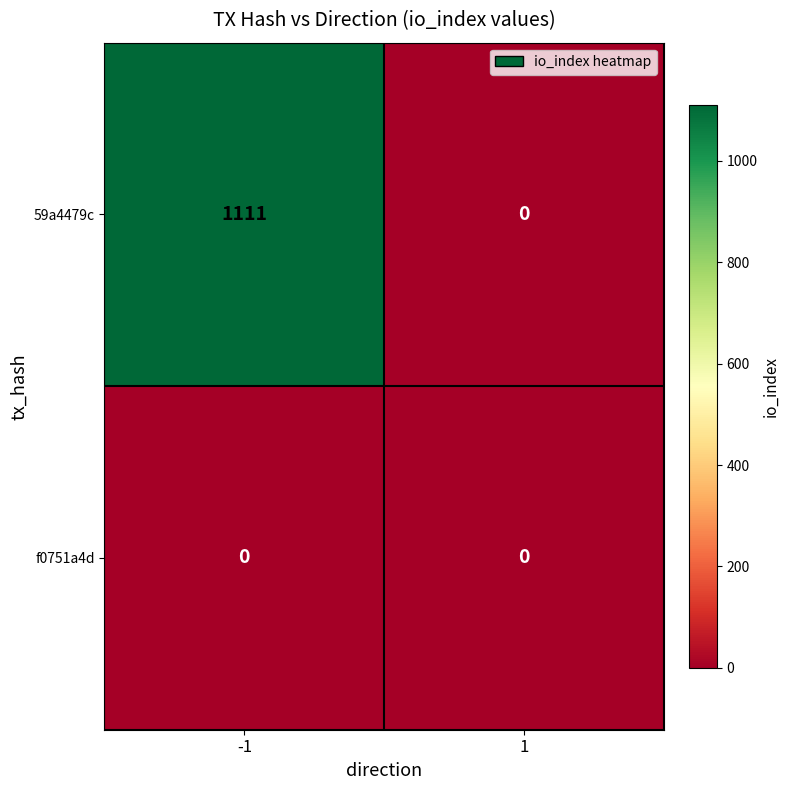

Which category has the highest value across all series?

-1